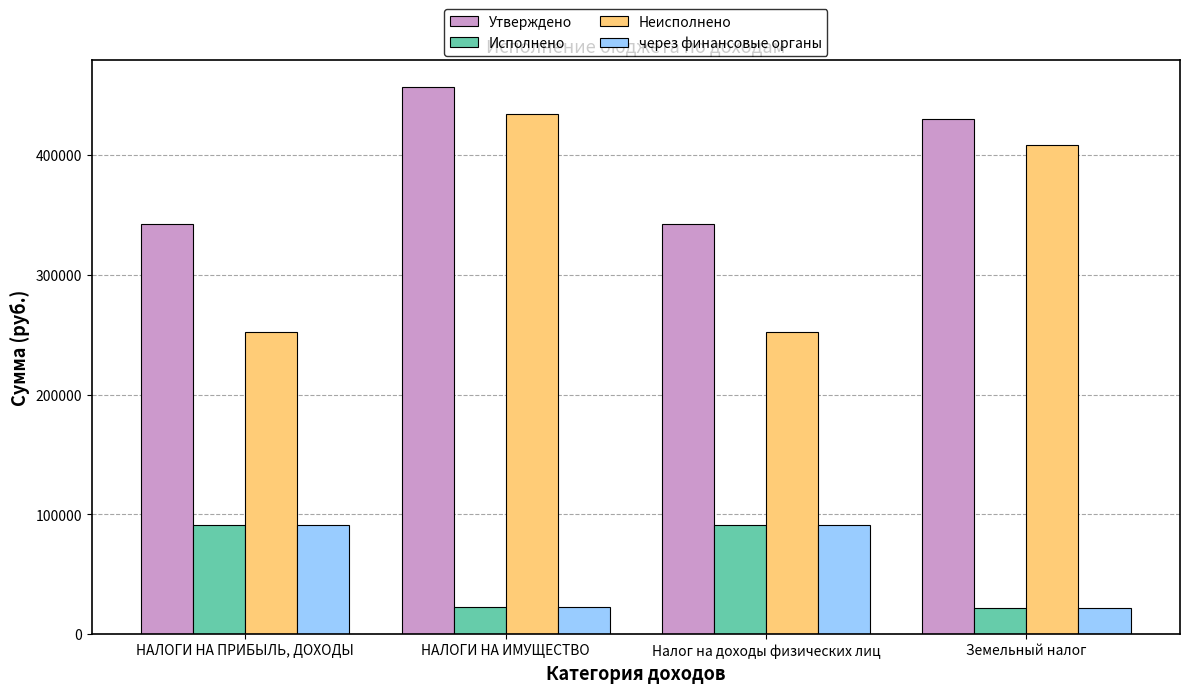

The value of Неисполнено at НАЛОГИ НА ИМУЩЕСТВО is 648389.6. True or false?

False